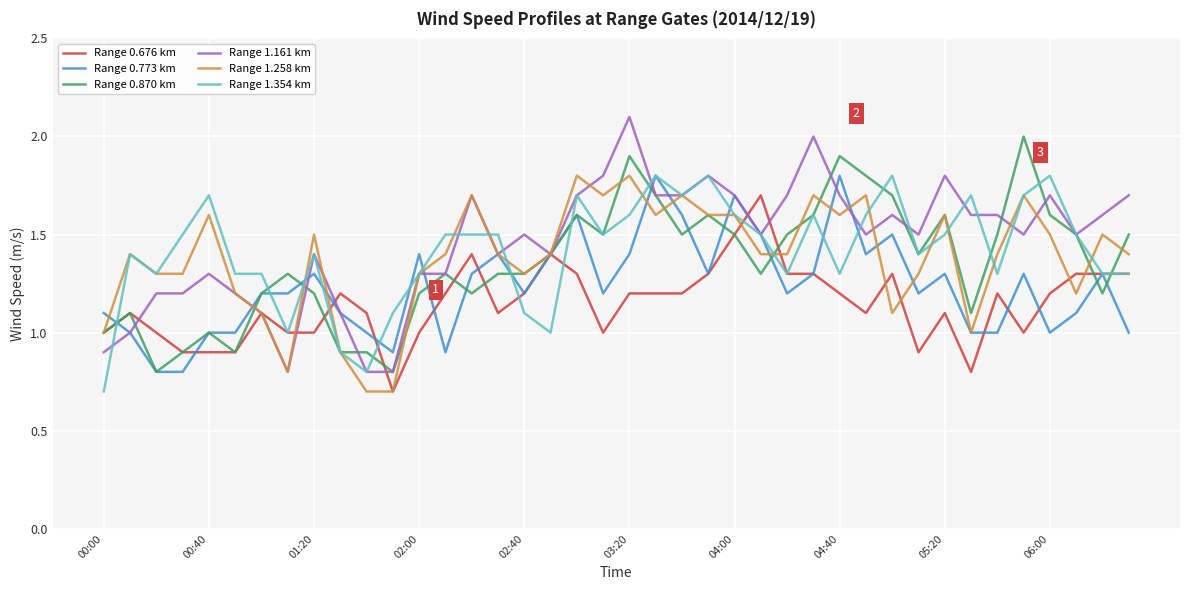

Which series has the largest range (max minus min)?

Range 1.161 km